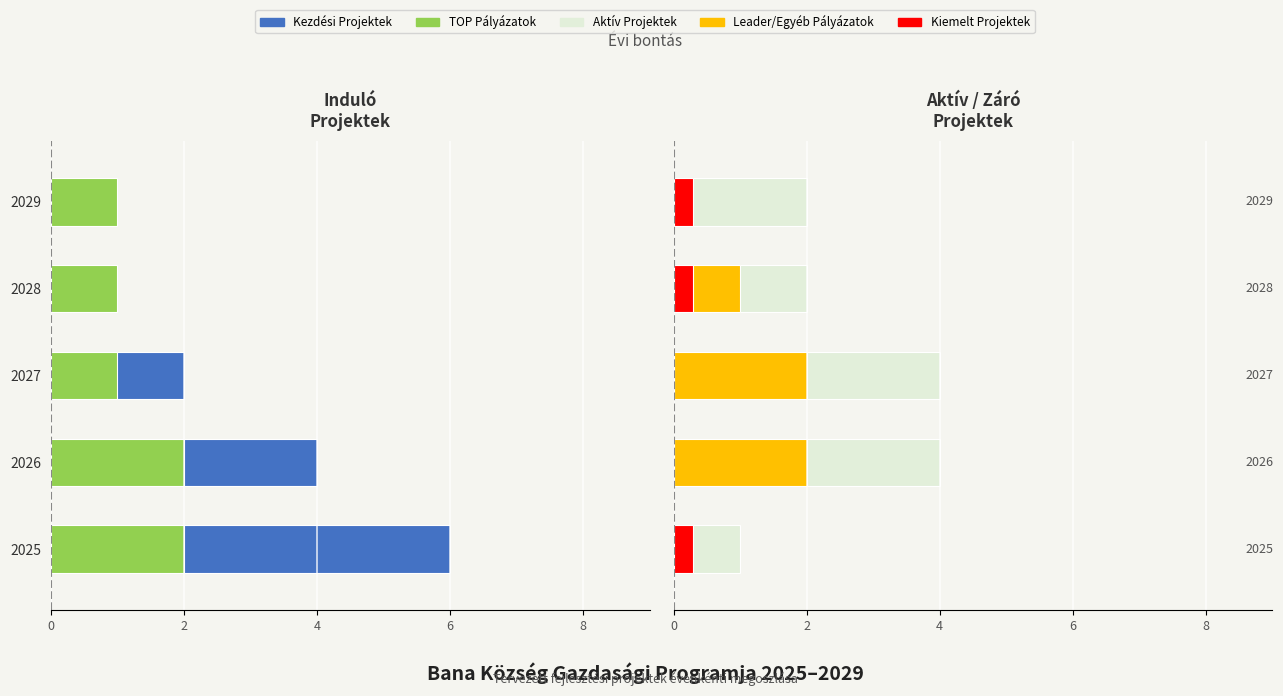

How many categories are shown in the chart?

5